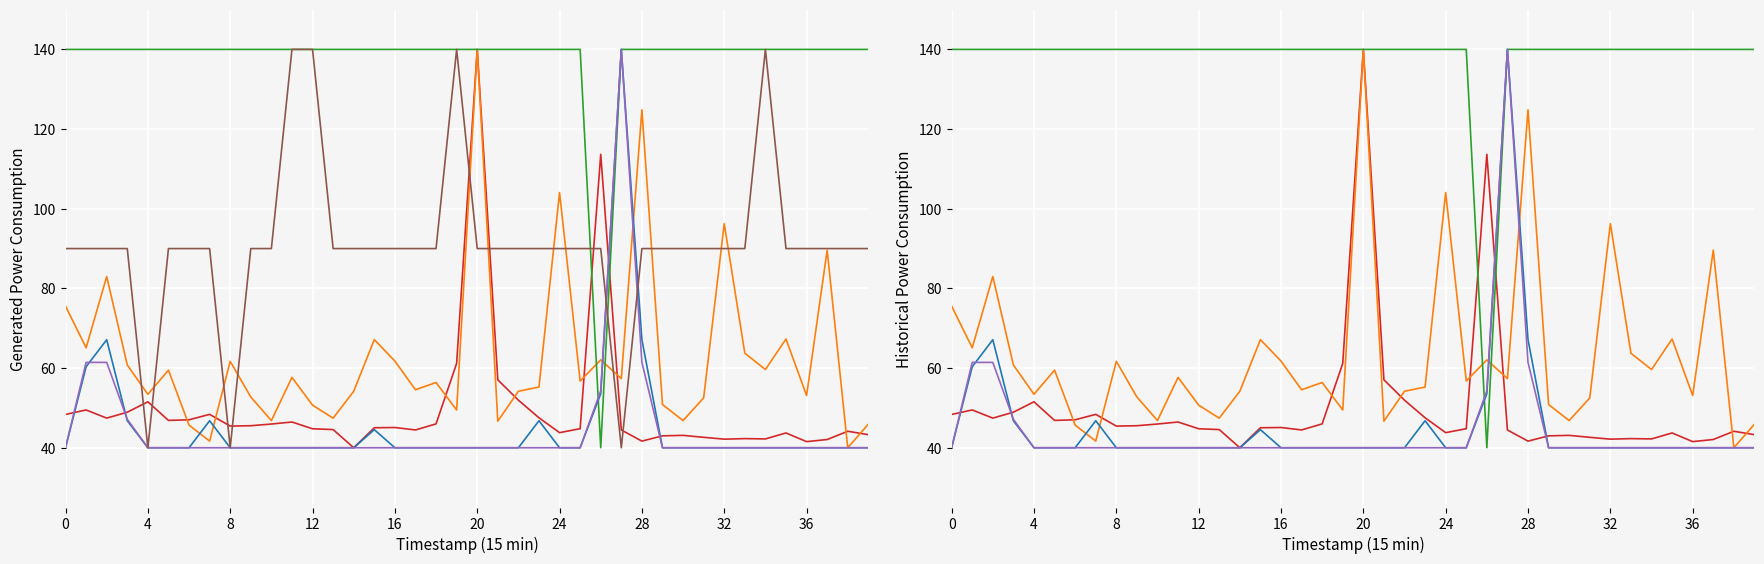

Rank the series by their maximum value, from lowest to highest.

Samples, Max_cycle, Min_cycle, PMS_P1, PMS_P2, Signal